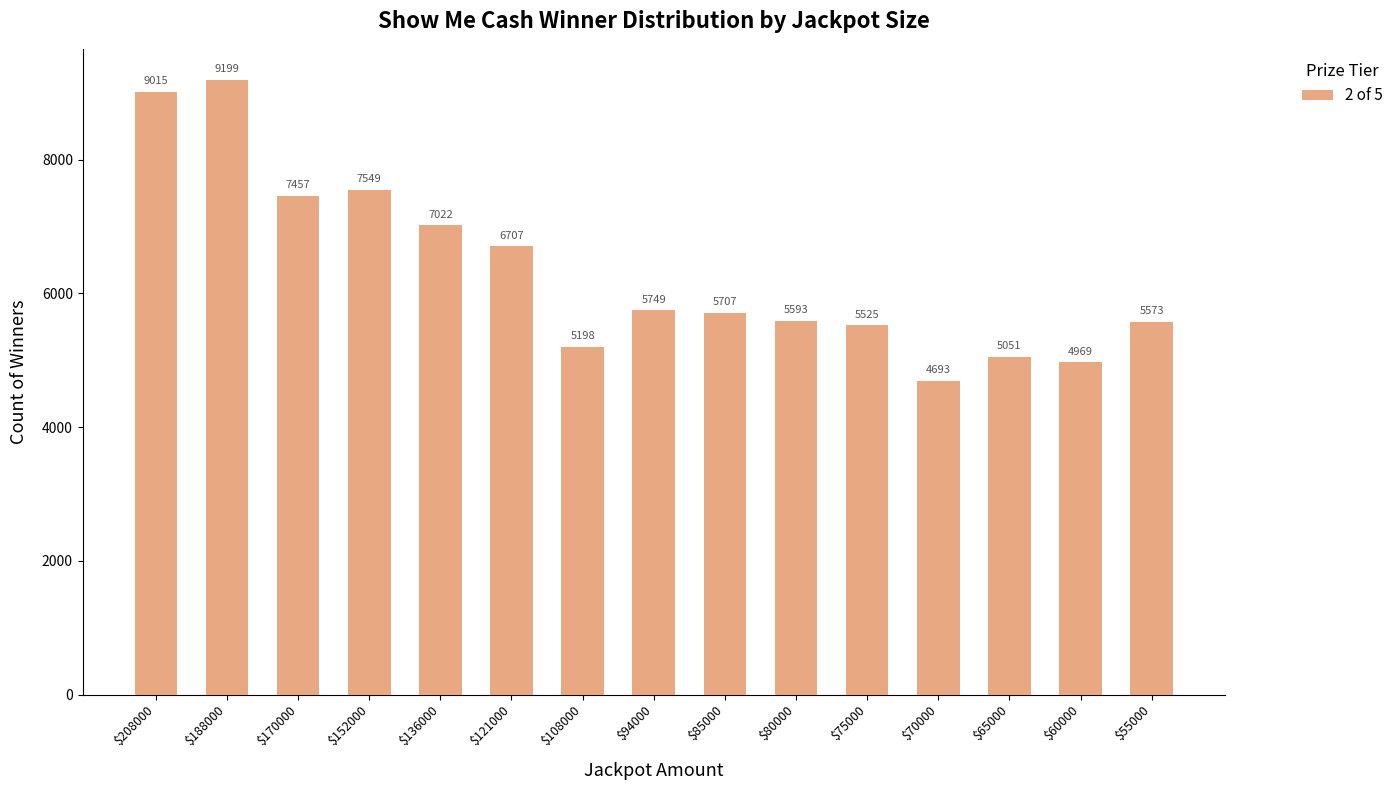

Reading left to right, extract all data points from this chart.

$208000=9015	$188000=9199	$170000=7457	$152000=7549	$136000=7022	$121000=6707	$108000=5198	$94000=5749	$85000=5707	$80000=5593	$75000=5525	$70000=4693	$65000=5051	$60000=4969	$55000=5573